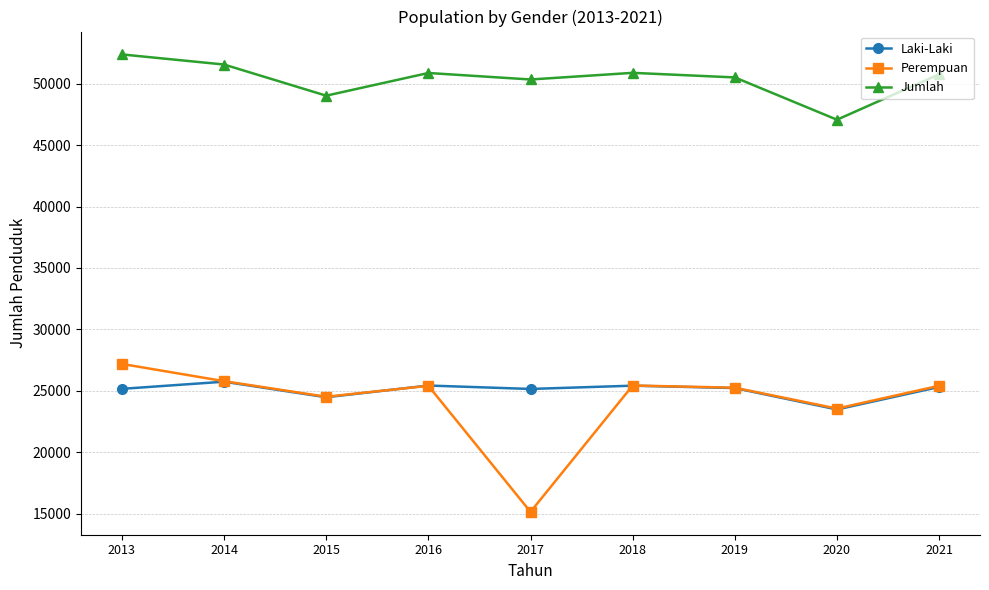

What is the maximum value for Perempuan?

27198